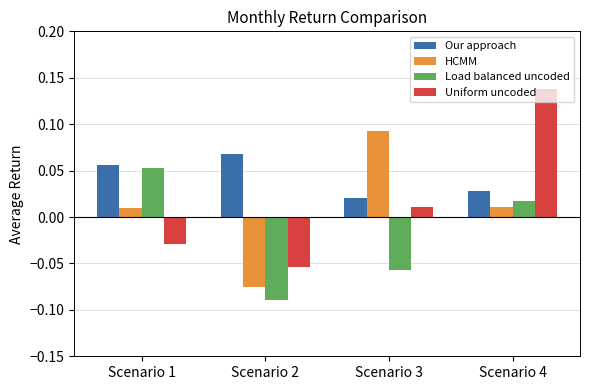

Is the value of Uniform uncoded at Scenario 1 greater than the value of Our approach at Scenario 3?

No